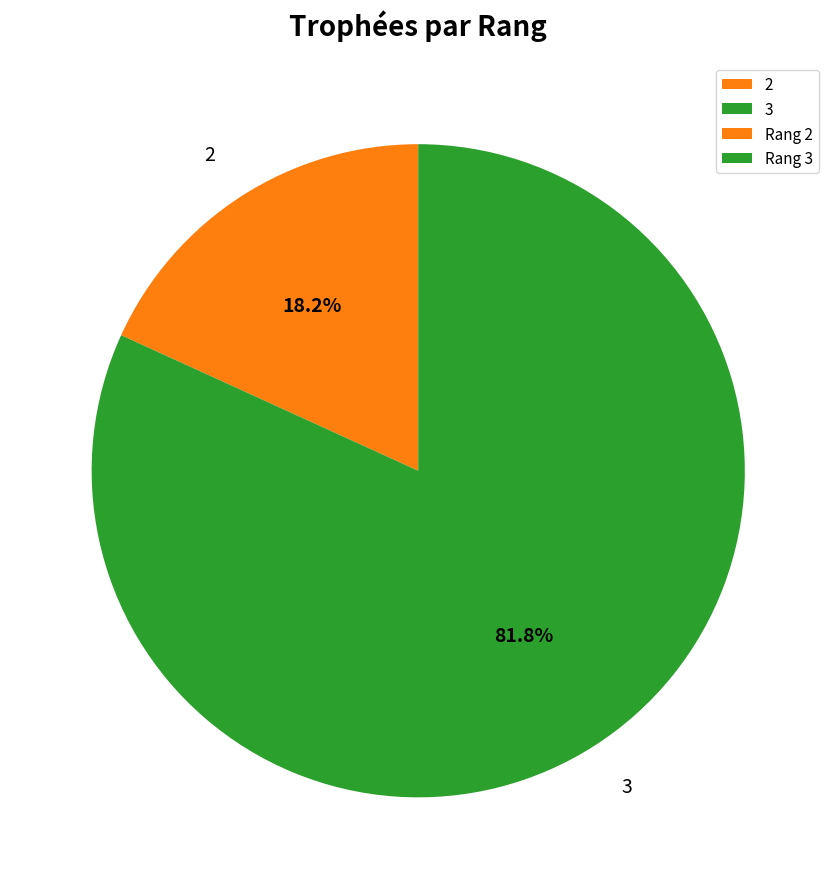

What percentage is NOT represented by 2?

81.8%